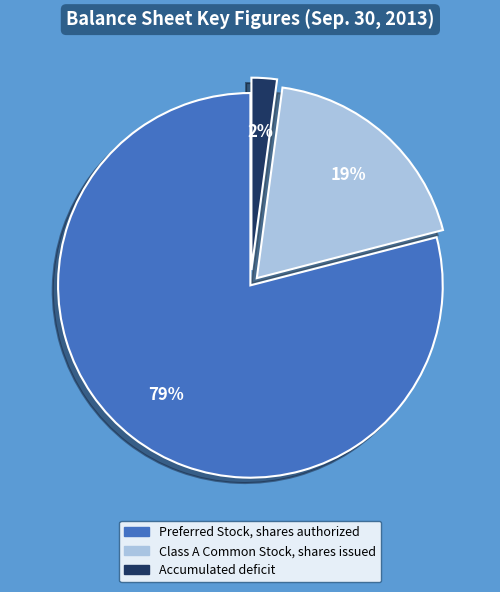

What is the largest slice in the pie chart?

Preferred Stock, shares authorized